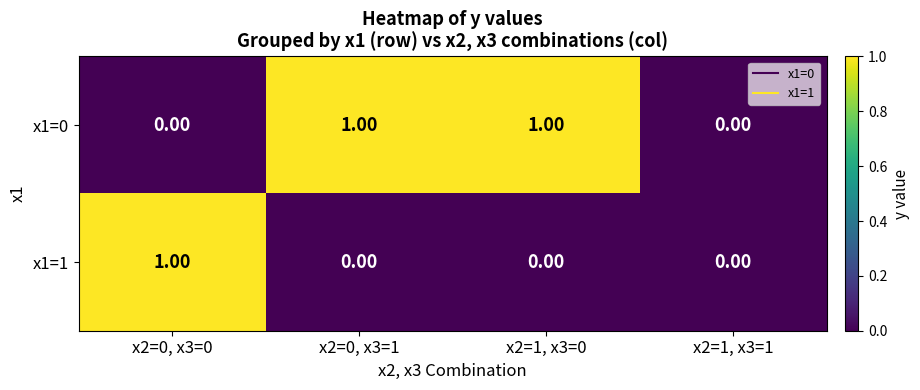

At x2=0, x3=0, list the series in order from smallest to largest.

x1=0, x1=1